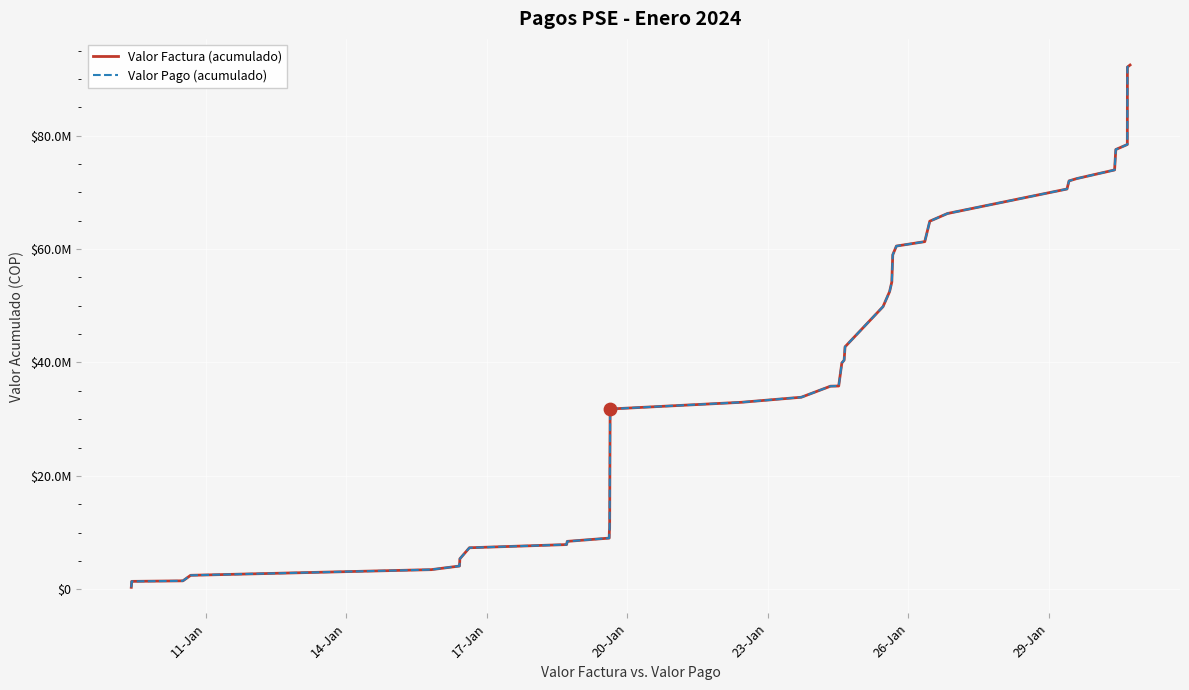

Is this an area chart (filled region under the line)?

No